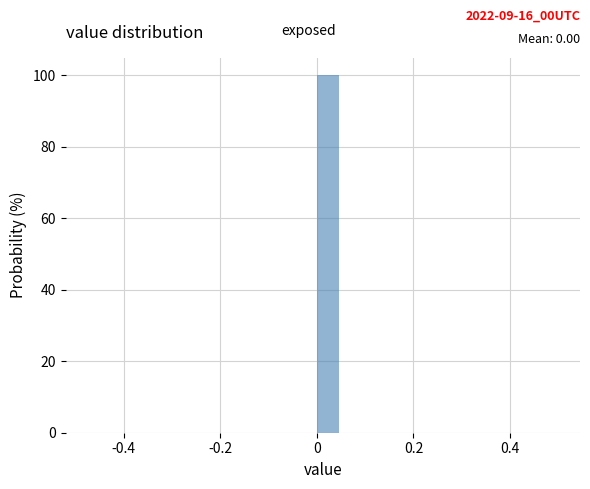

Read against the x-axis, roughly where is the centre of the tallest bar?

0.02